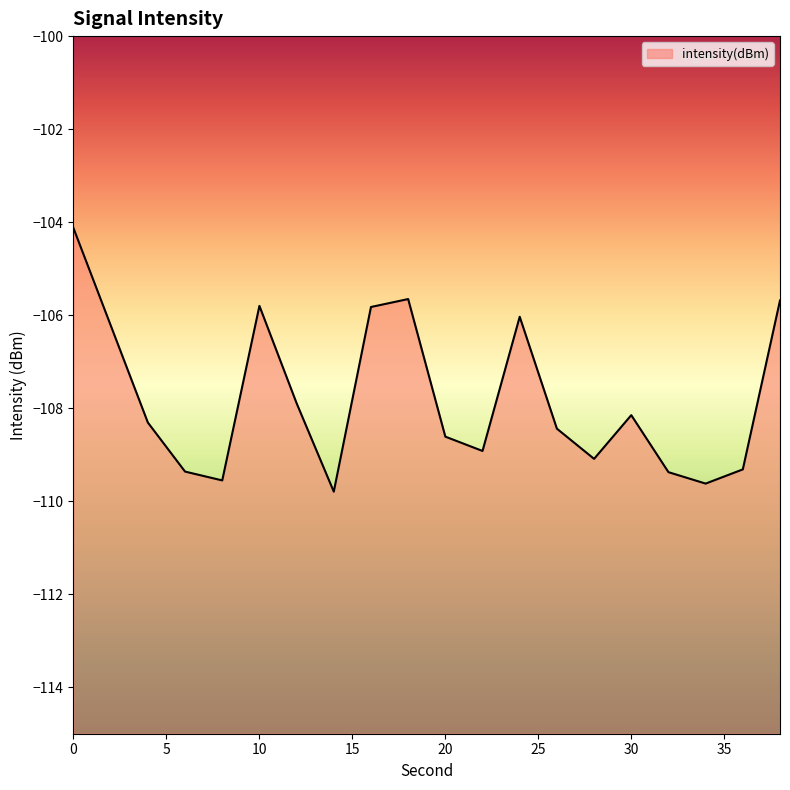

List the labels in order of value, largest first.

0, 18, 38, 10, 16, 24, 2, 12, 30, 4, 26, 20, 22, 28, 36, 6, 32, 8, 34, 14